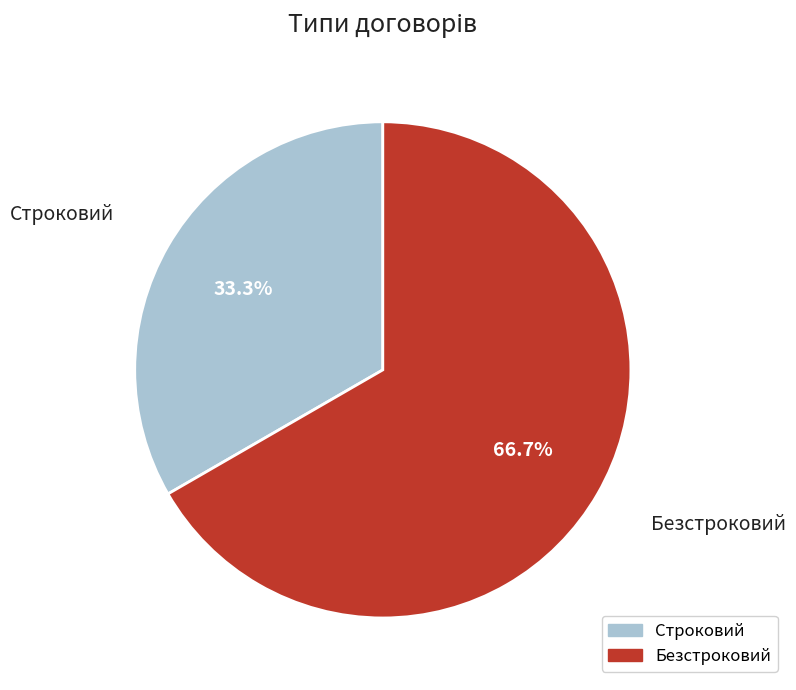

What is the total percentage of Безстроковий and Строковий?

100.0%